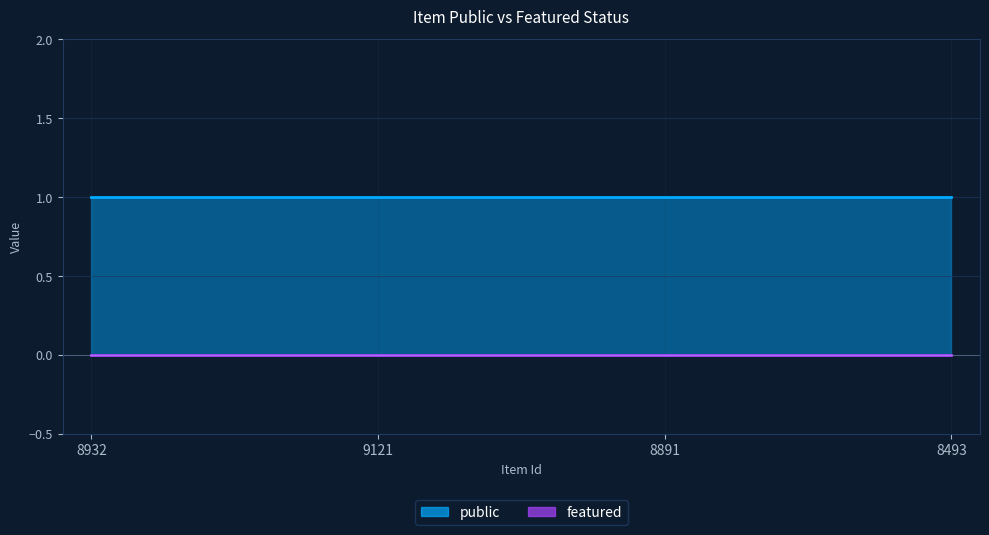

Reading left to right, what are all the values shown in this chart?

public: 8932=1	9121=1	8891=1	8493=1
featured: 8932=0	9121=0	8891=0	8493=0